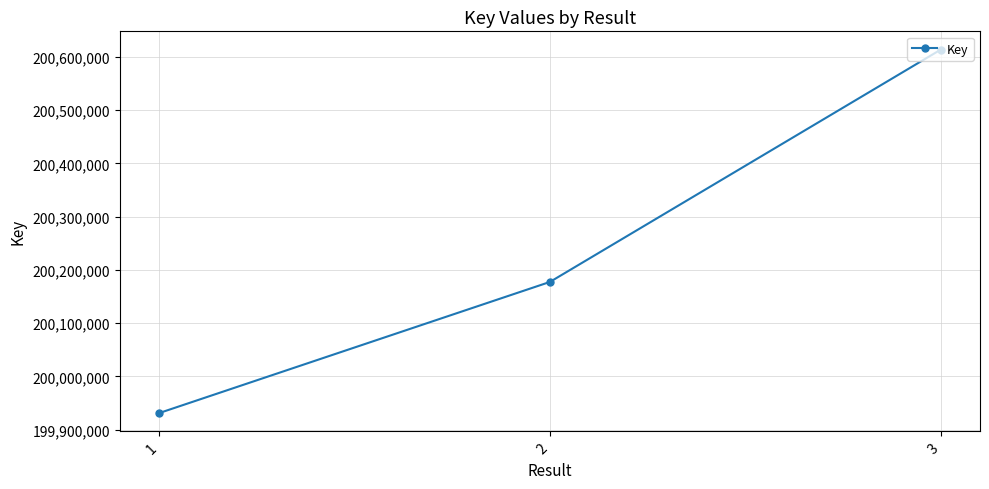

Reading left to right, extract all data points from this chart.

199931145	200177544	200614032